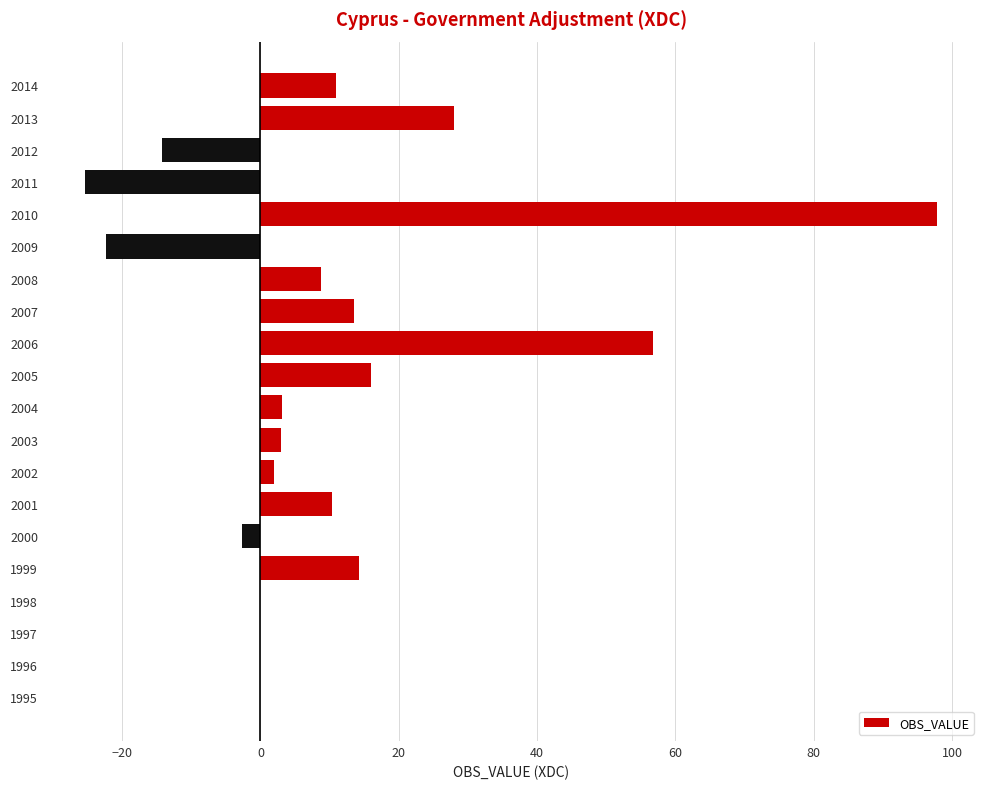

What is the maximum value shown in the chart?

97.9